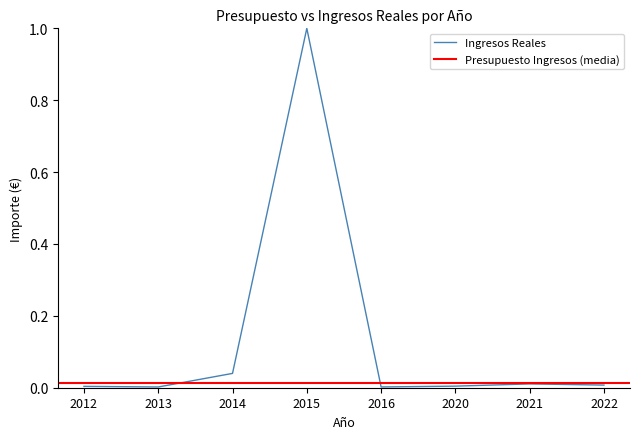

Which has a higher value, 2022 or 2016?

2022